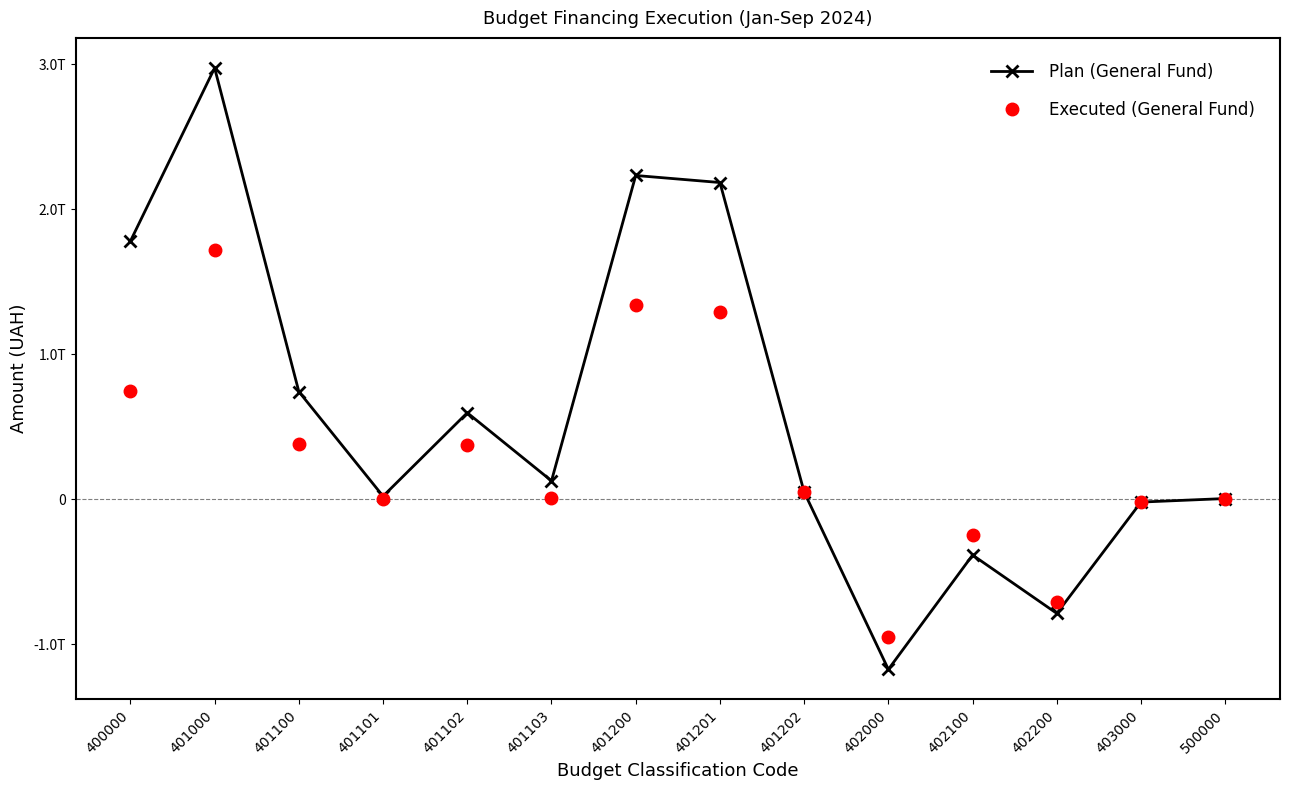

Reading left to right, what are all the values shown in this chart?

Plan (General Fund): 400000=1779972249253.0	401000=2975311616363.0	401100=742021770500.0	401101=20000000000.0	401102=595926446500.0	401103=126095324000.0	401200=2233289845863.0	401201=2184708191010.0	401202=48581654853.0	402000=-1174856100650.0	402100=-386014287200.0	402200=-788841813450.0	403000=-20483266460.0	500000=4000000000.0
Executed (General Fund): 400000=746591593738.0	401000=1719208274495.5	401100=377429357501.5	401101=0.0	401102=371732124530.6	401103=5697232970.9	401200=1341778916994.0	401201=1293431086350.5	401202=48347830643.5	402000=-952133414304.3	402100=-244651924453.9	402200=-707481489850.5	403000=-20483266453.2	500000=2228529578.1